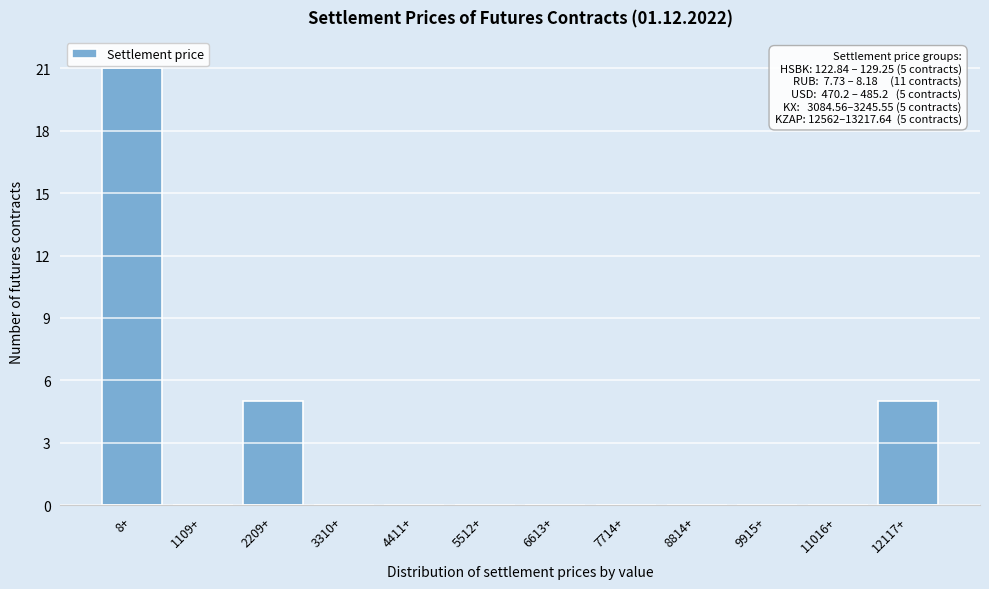

Reading right to left, what are all the values shown in this chart?

12117+=5	11016+=0	9915+=0	8814+=0	7714+=0	6613+=0	5512+=0	4411+=0	3310+=0	2209+=5	1109+=0	8+=21